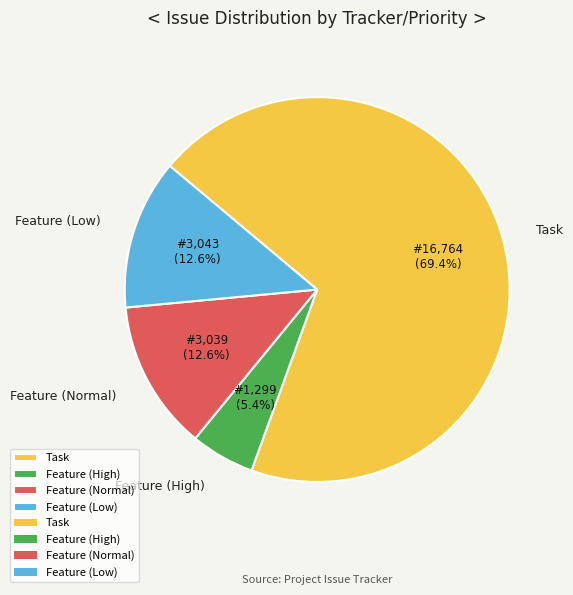

Approximately how many times larger is the value at Feature (Low) compared to Feature (Normal)?

1.0